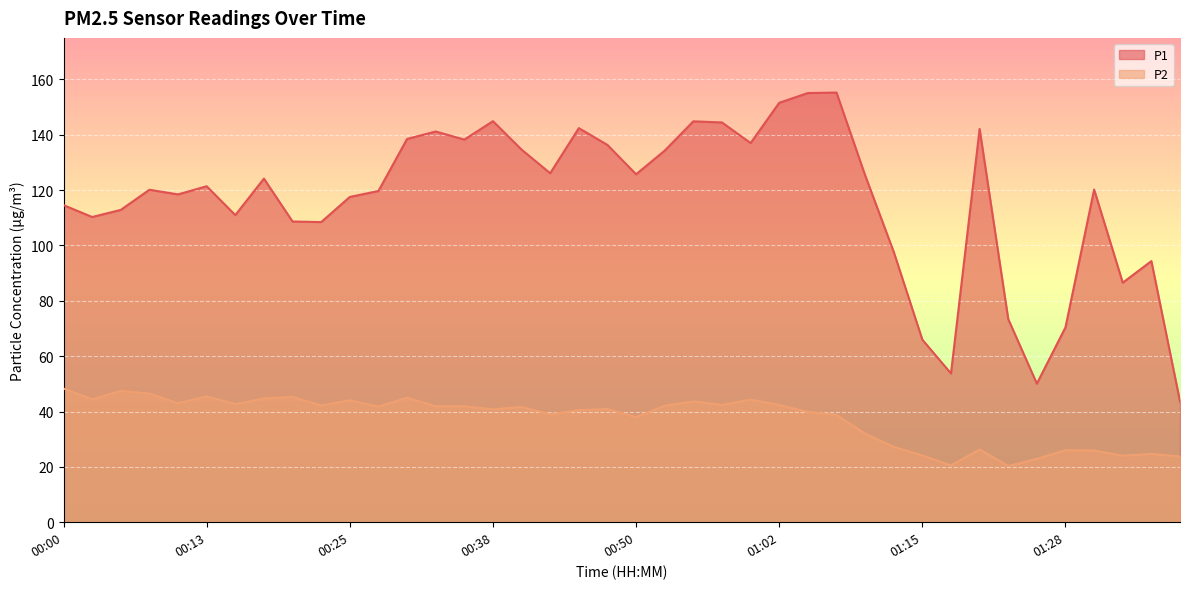

Read the P2 value at 01:25.

22.9